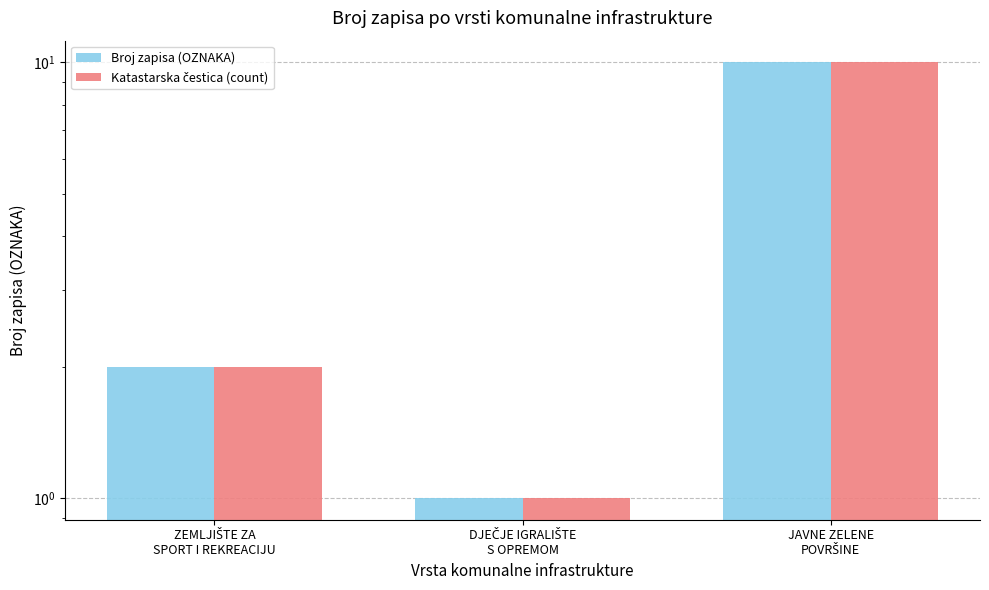

Does the chart contain stacked bars?

No